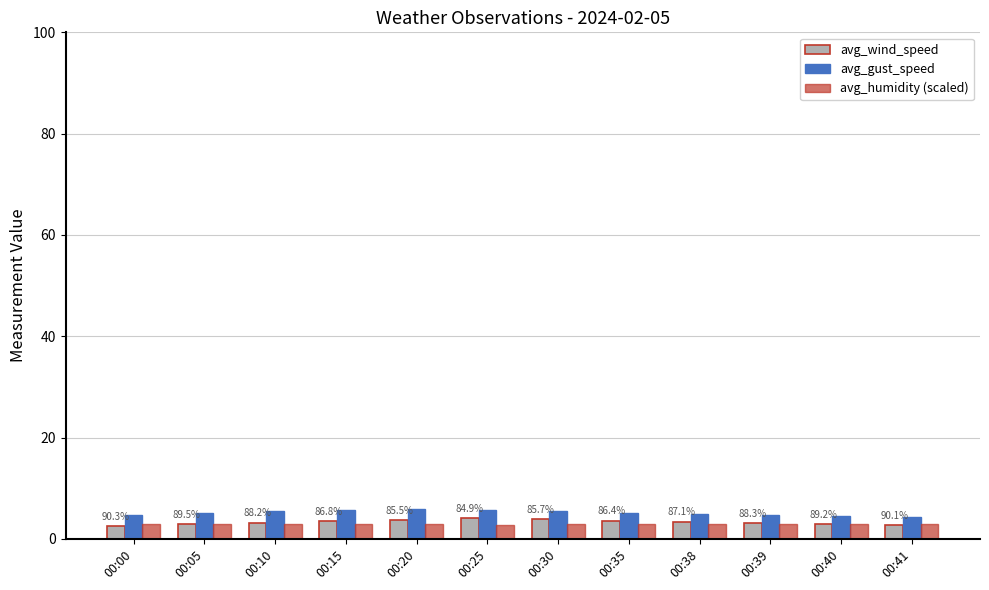

True or false: avg_humidity (scaled) has a value of 3.0 at 00:05.

True